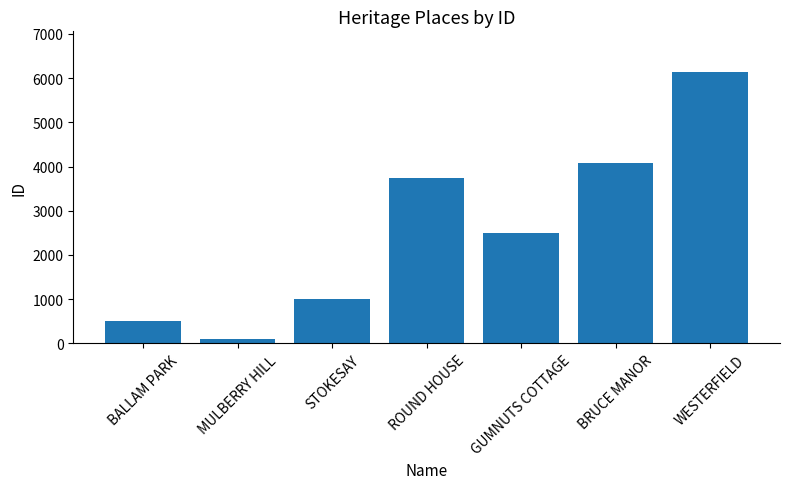

What is the change in value from MULBERRY HILL to WESTERFIELD?

+6045